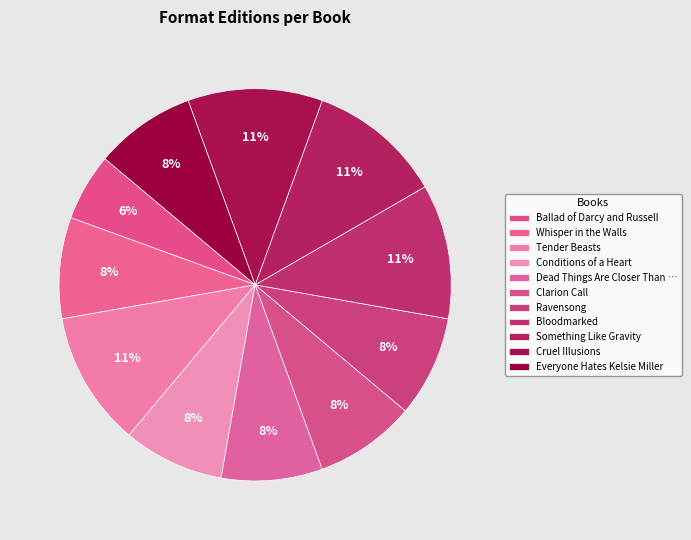

The Ravensong slice represents 8% of the pie. True or false?

True